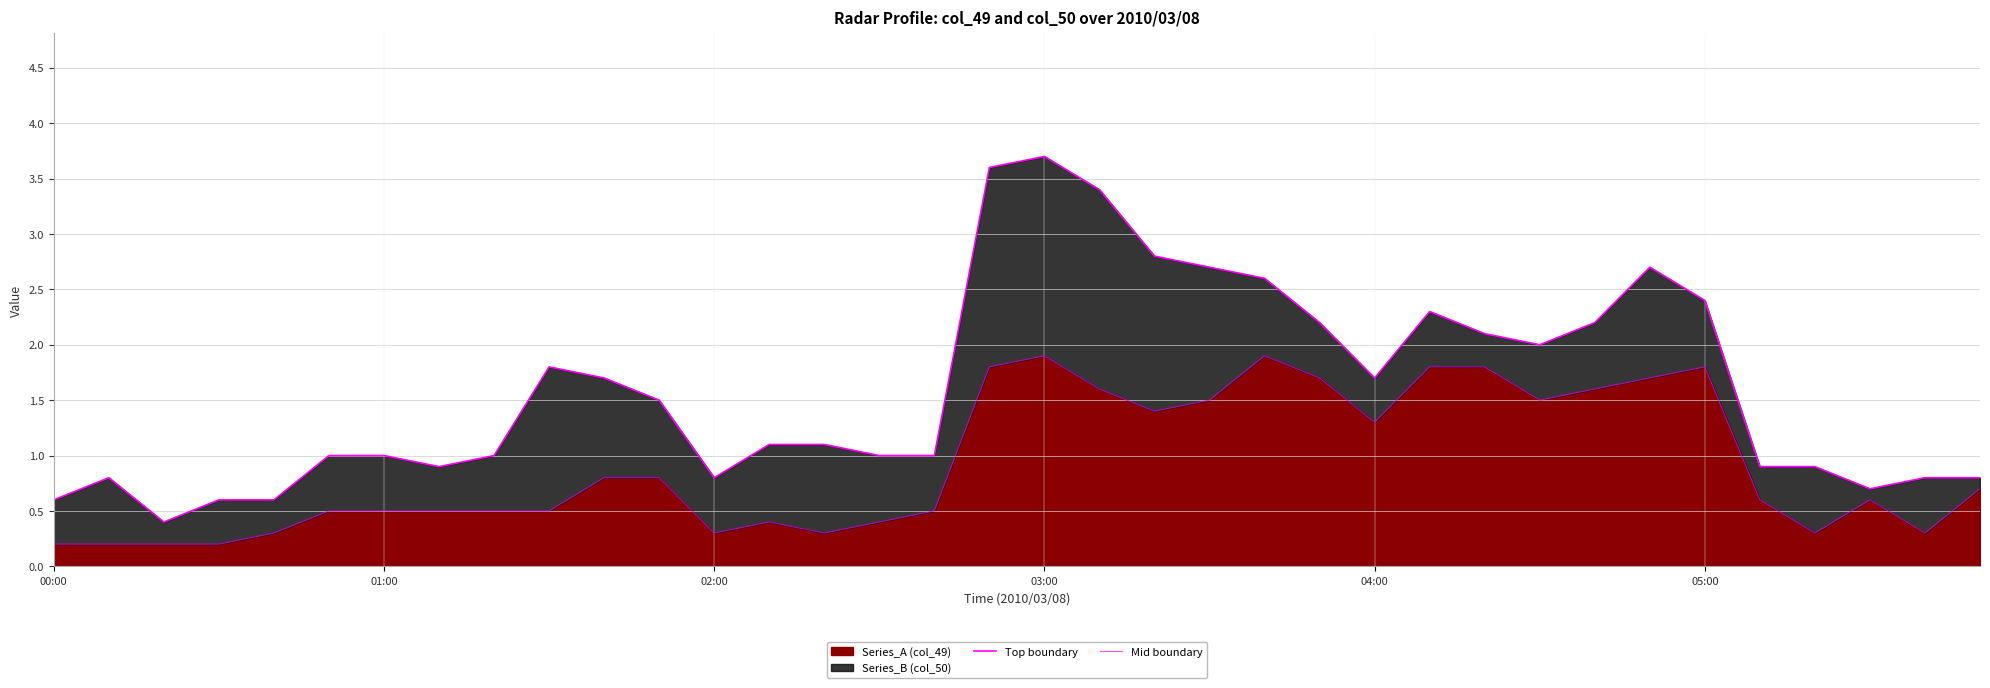

True or false: Top boundary and Mid boundary cross at least once.

False